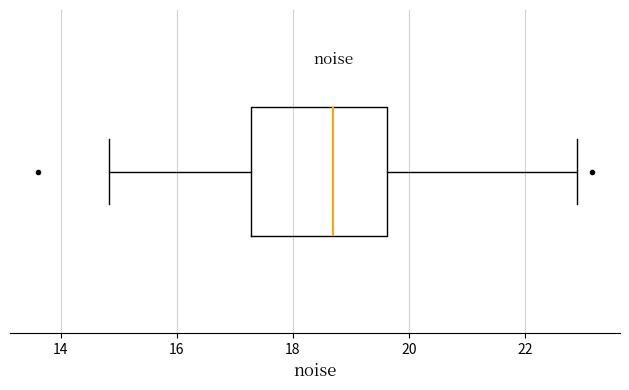

Where is the right edge of the box on the x-axis? The values are not printed on the chart, so give them approximately, as read against the axis.

19.6